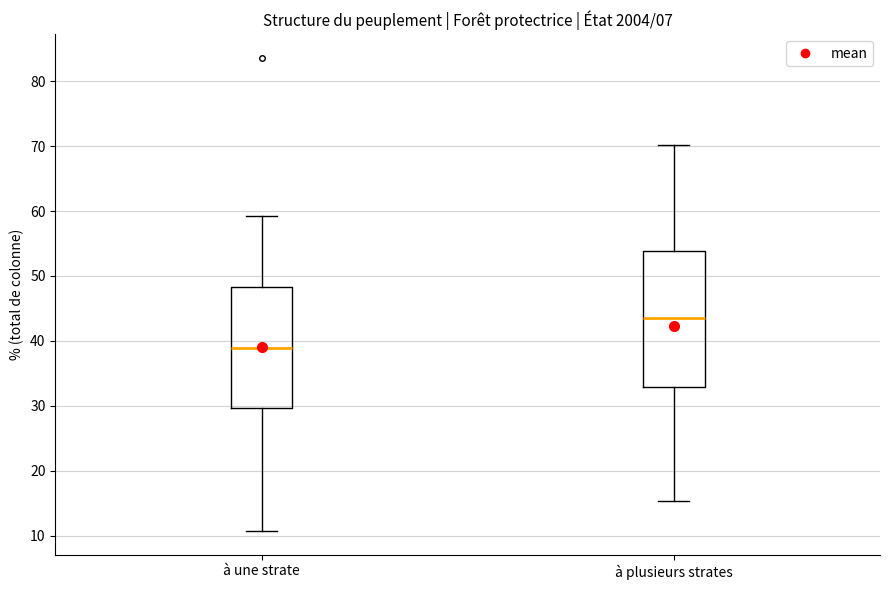

Which box's median line is the lowest?

à une strate